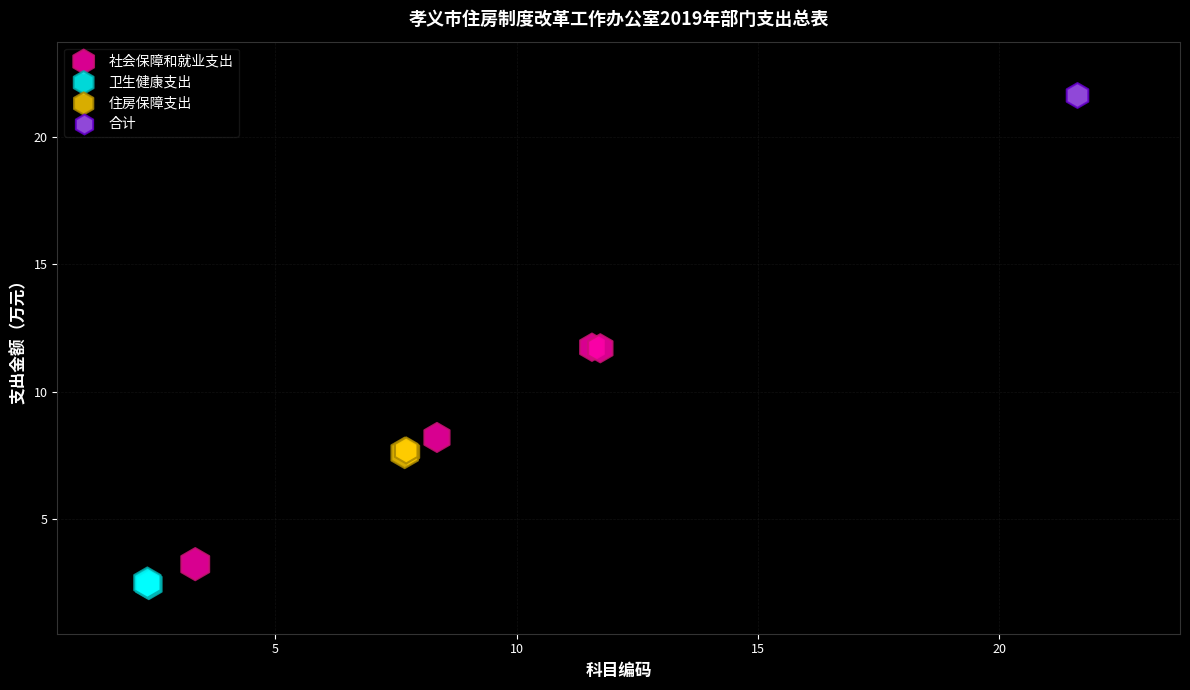

Which series contains the lowest Y value?

卫生健康支出